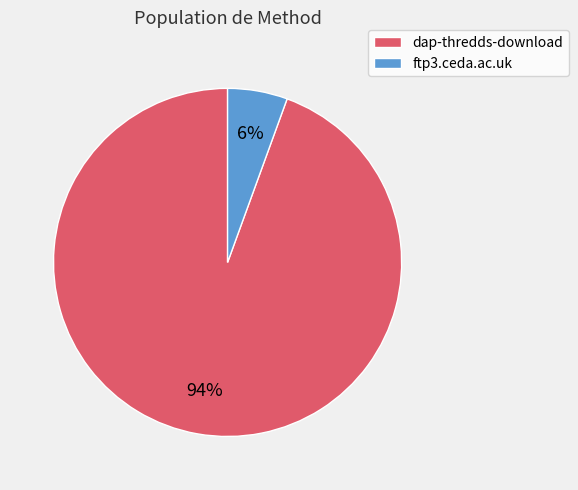

To the nearest percent, what is the combined percentage of ftp3.ceda.ac.uk and dap-thredds-download?

100%